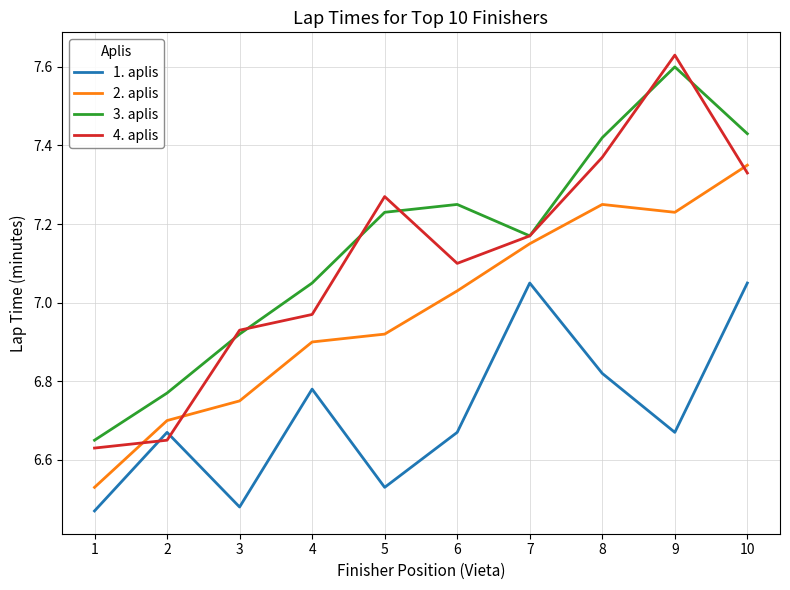

After their last crossing, which series has the higher values: 4. aplis or 3. aplis?

3. aplis